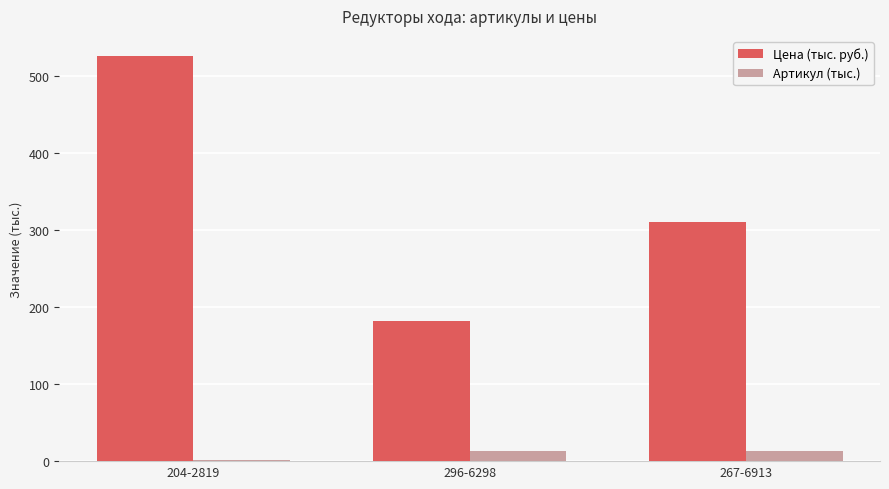

Which series has the largest total across all categories?

Цена (тыс. руб.)